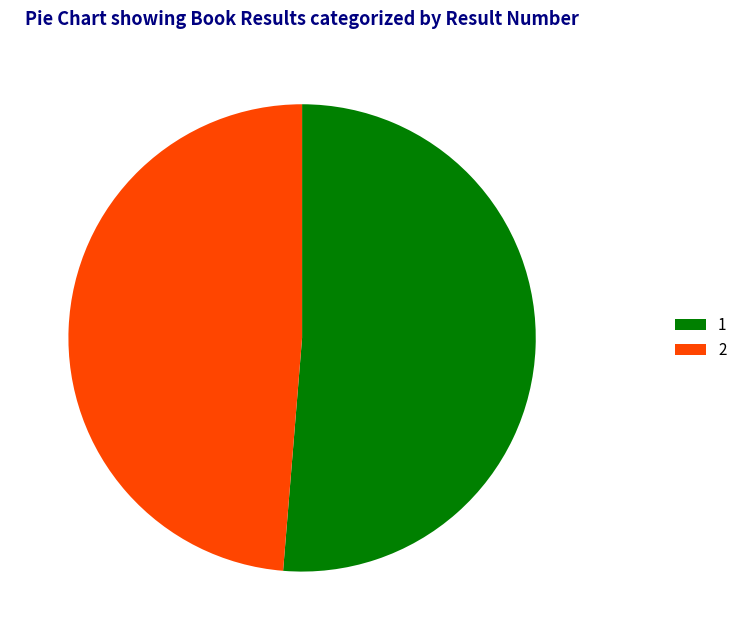

Do 1 and 2 together represent more than half of the pie?

Yes